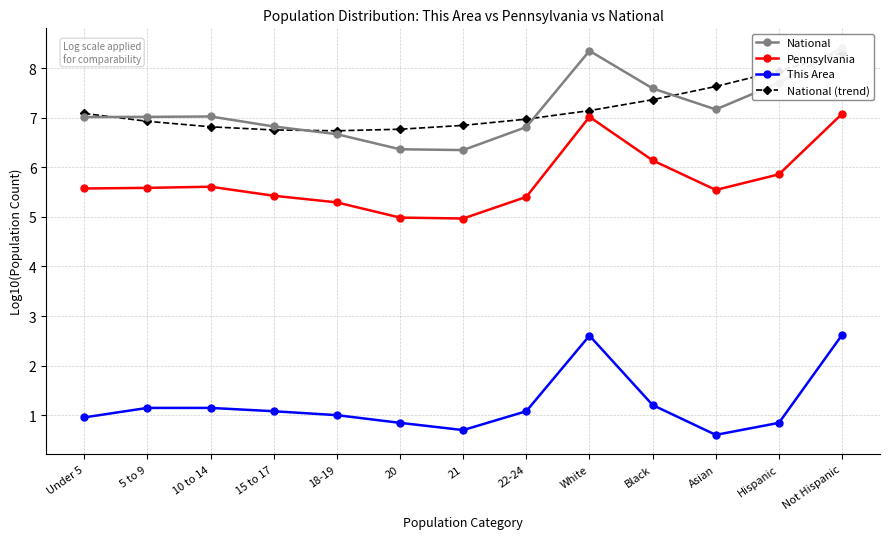

What position from the left is 22-24?

8